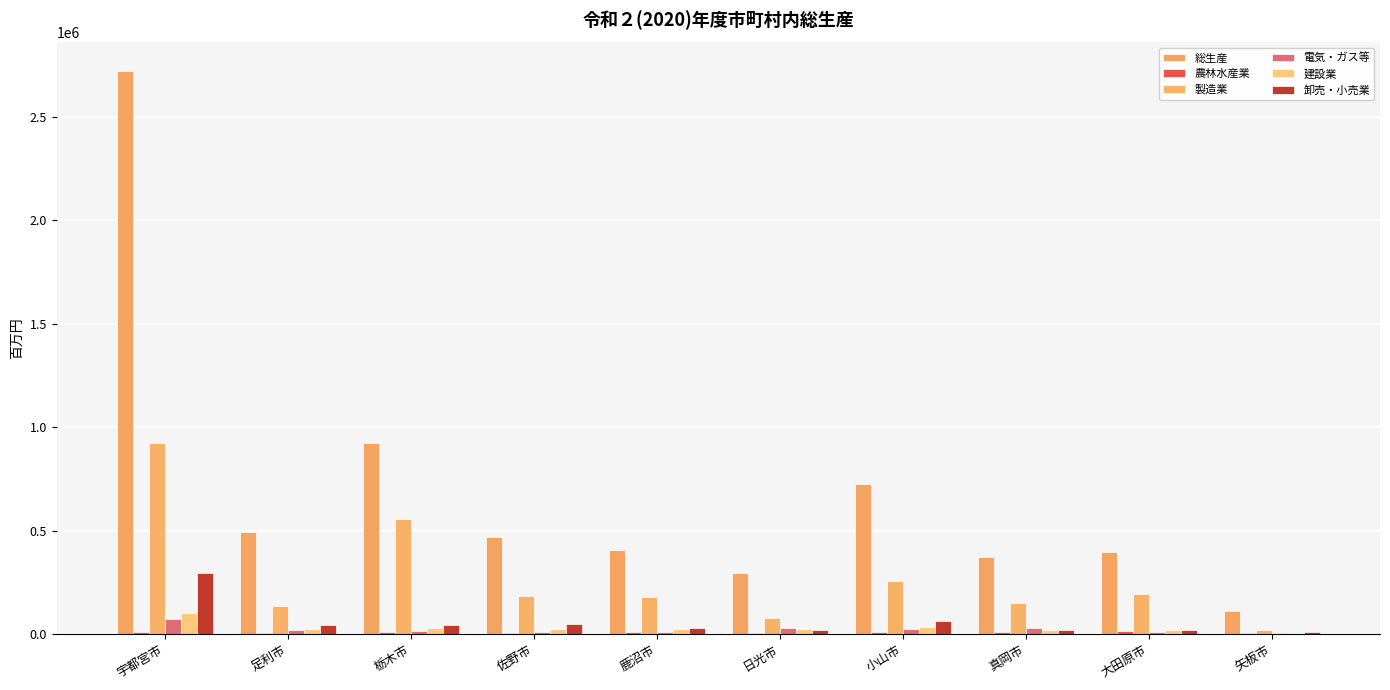

What value does the 電気・ガス等 series have at 佐野市?

9983.4